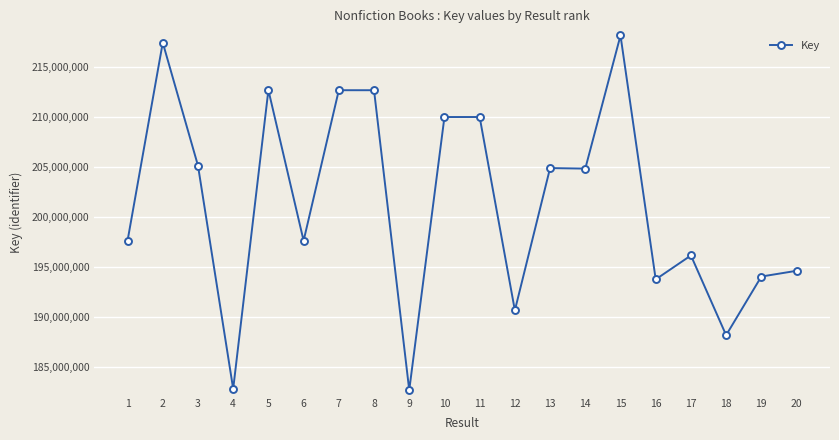

What is the difference between the maximum and second lowest values?

35350794